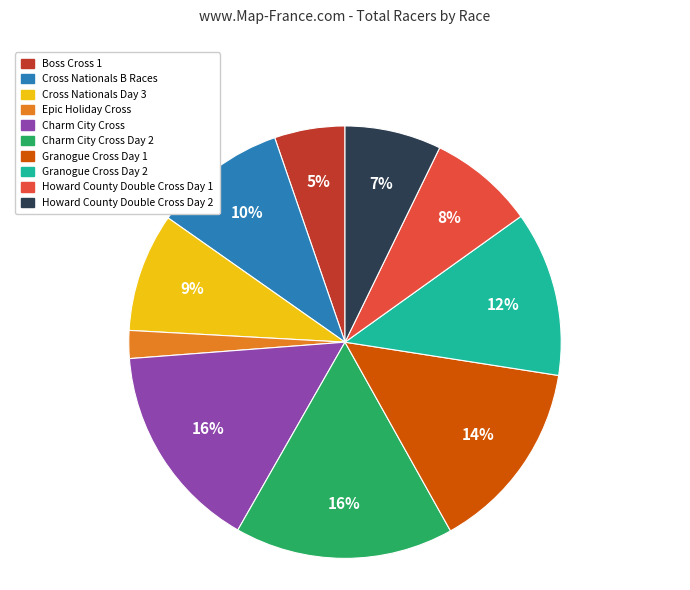

Does any single category account for the majority?

No